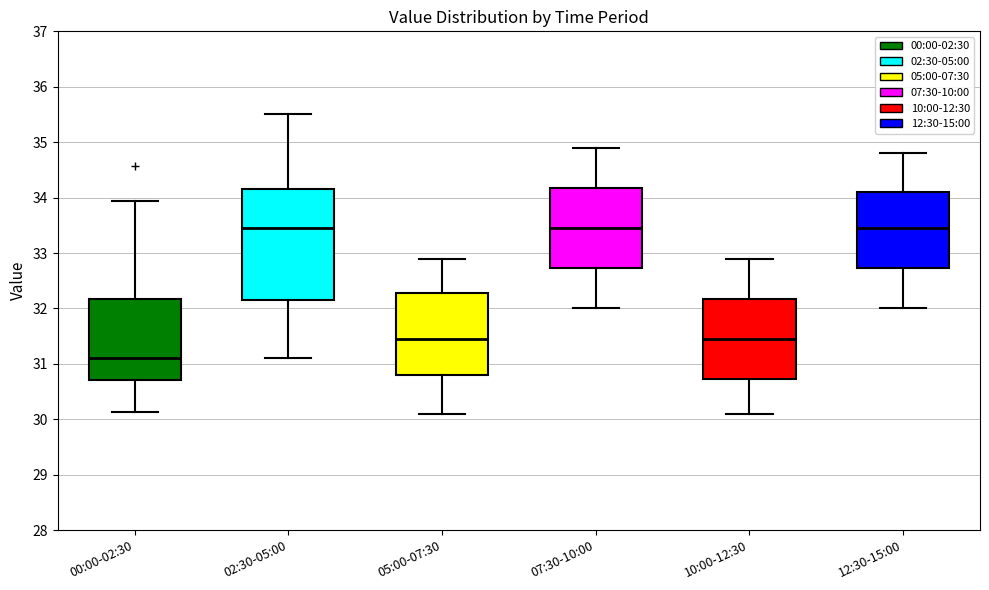

Reading left to right, transcribe this box plot: for each box, give where its median line is, the range the box spans, and where its two whiskers end, as read against the y-axis. The values are not printed on the chart, so give them approximately, as read against the axis.

00:00-02:30: median 31.1, box 30.7 to 32.2, whiskers 30.1 to 33.9
02:30-05:00: median 33.5, box 32.2 to 34.2, whiskers 31.1 to 35.5
05:00-07:30: median 31.5, box 30.8 to 32.3, whiskers 30.1 to 32.9
07:30-10:00: median 33.5, box 32.7 to 34.2, whiskers 32.0 to 34.9
10:00-12:30: median 31.5, box 30.7 to 32.2, whiskers 30.1 to 32.9
12:30-15:00: median 33.5, box 32.7 to 34.1, whiskers 32.0 to 34.8